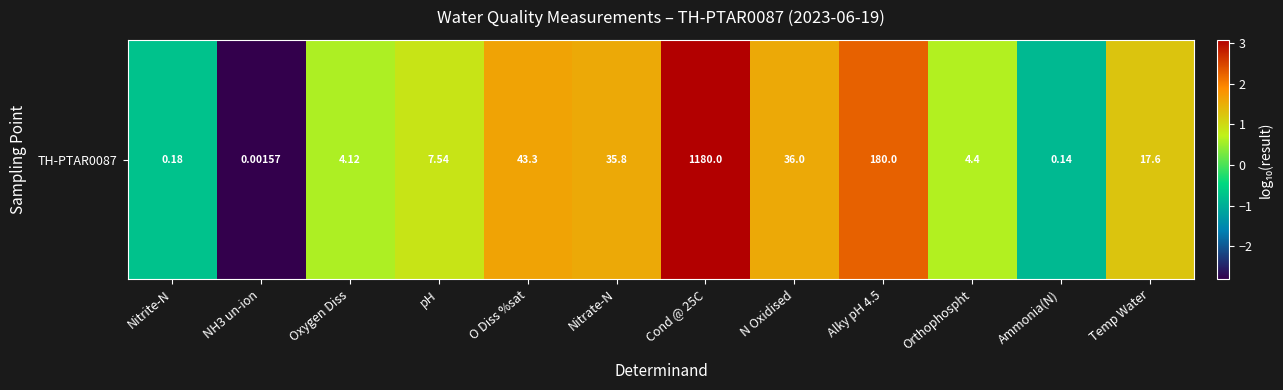

Approximately how many times larger is the value at pH compared to Temp Water?

0.7